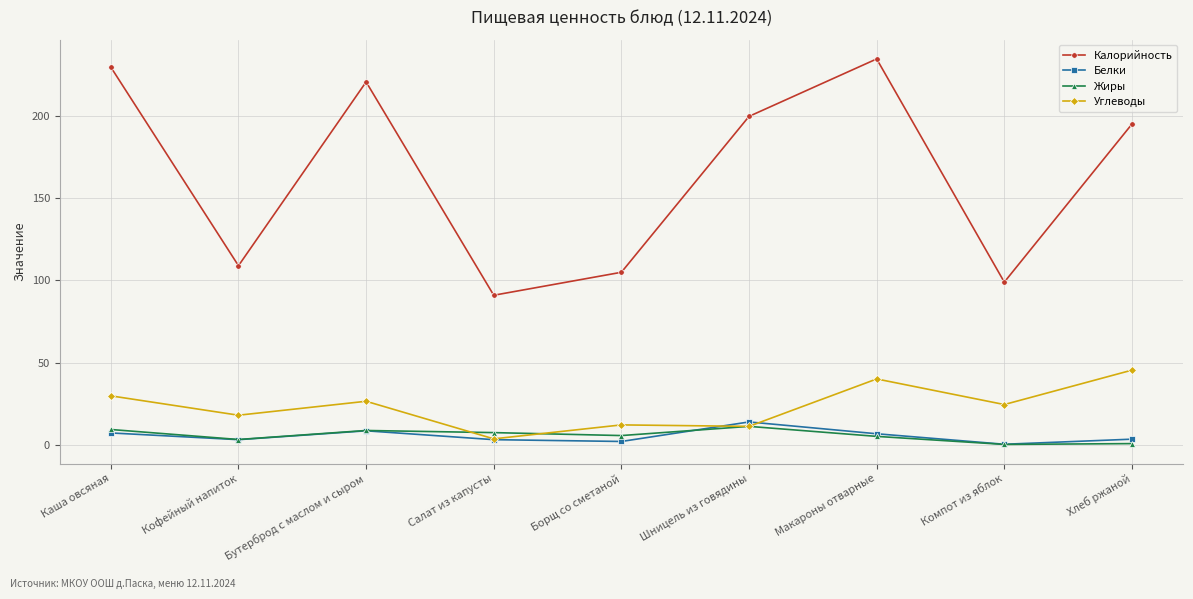

What is the approximate value of Жиры at Бутерброд с маслом и сыром?

8.6